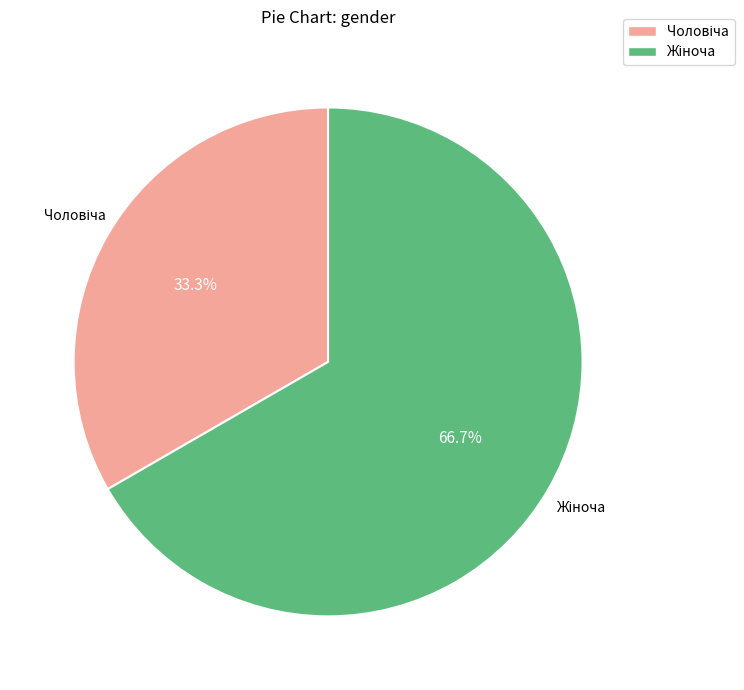

What is the largest slice in the pie chart?

Жіноча